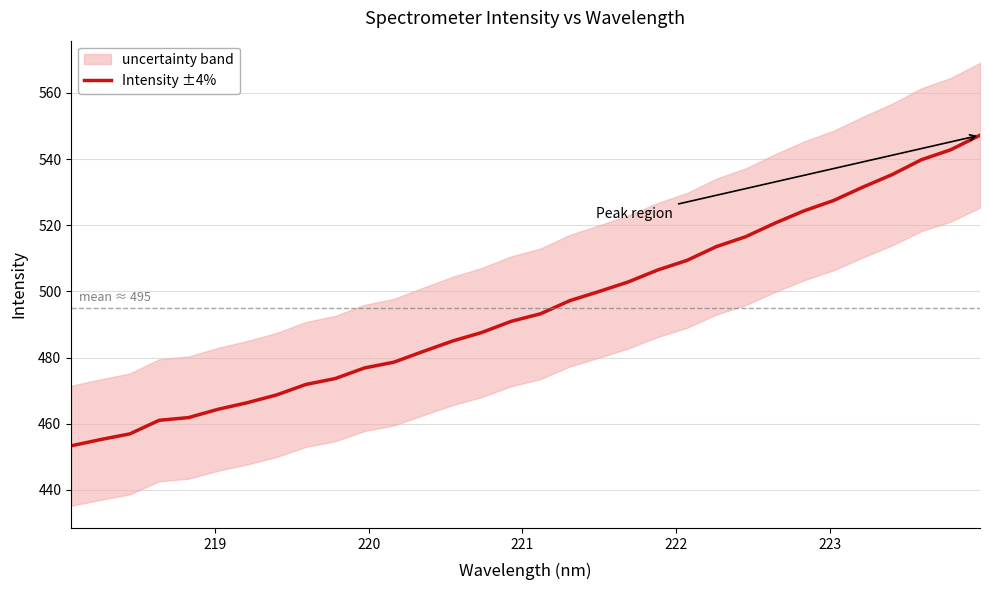

What is the average value?

495.1